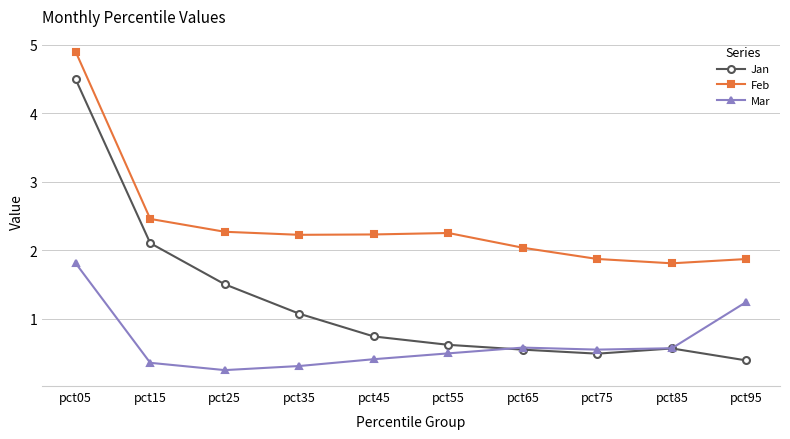

What is the difference between the highest and lowest values at pct95?

1.5